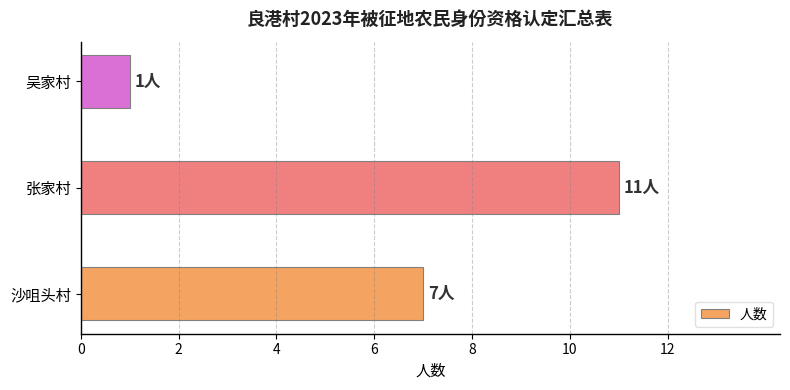

List the labels in order of value, largest first.

张家村, 沙咀头村, 吴家村